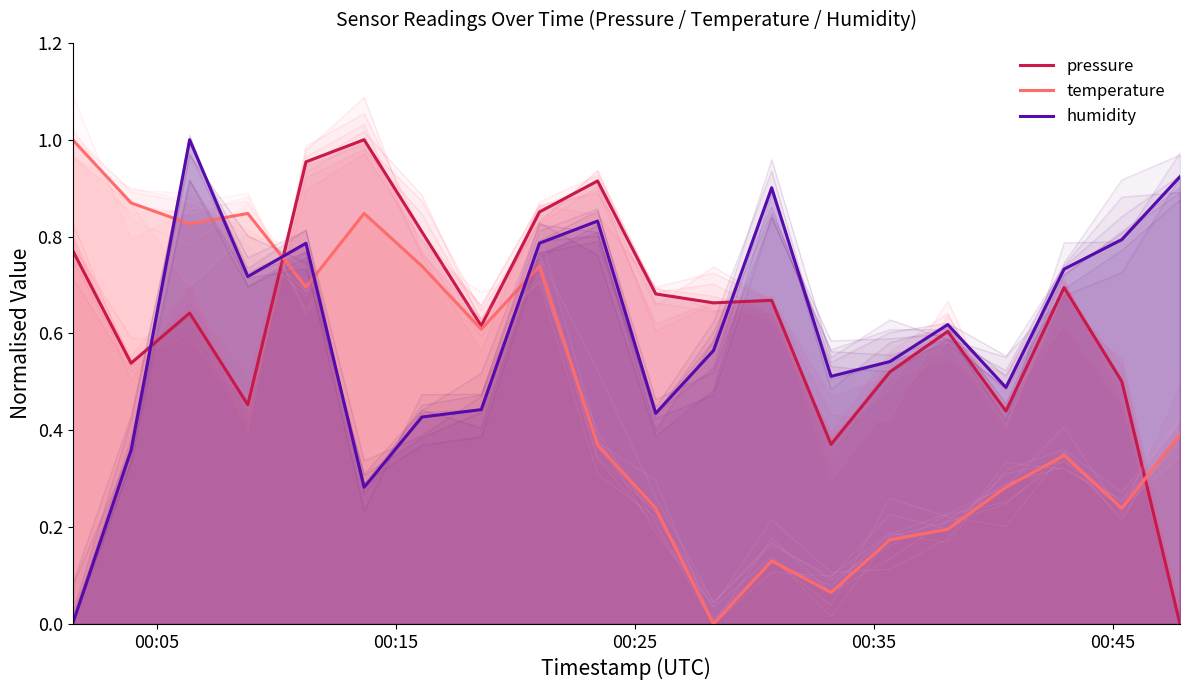

True or false: temperature and humidity cross at least once.

True